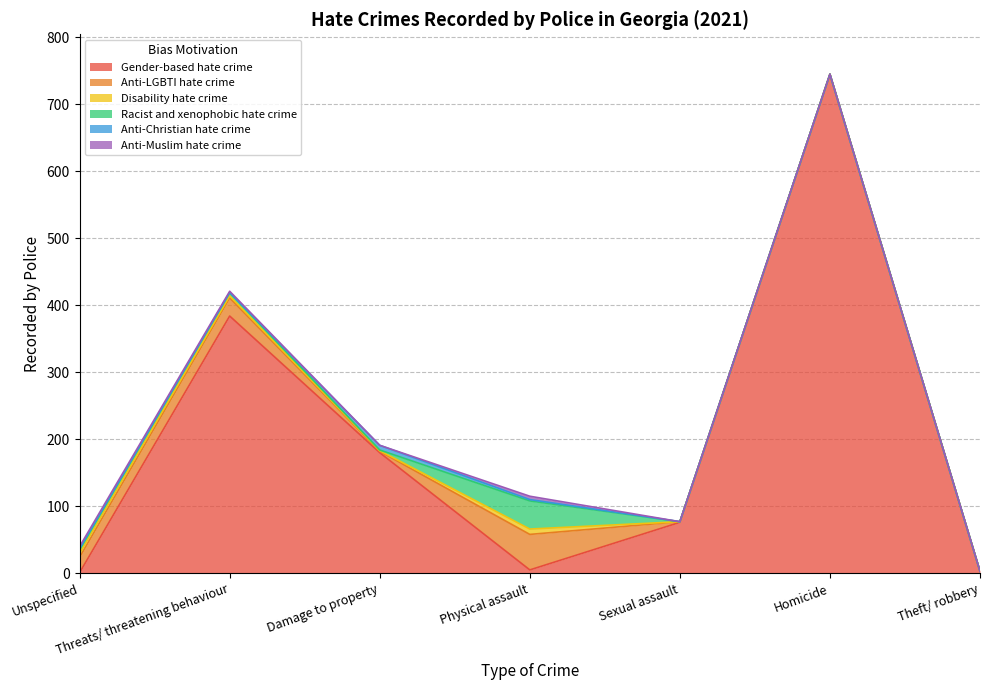

Between Threats/ threatening behaviour and Physical assault, which series saw the biggest shift?

Gender-based hate crime